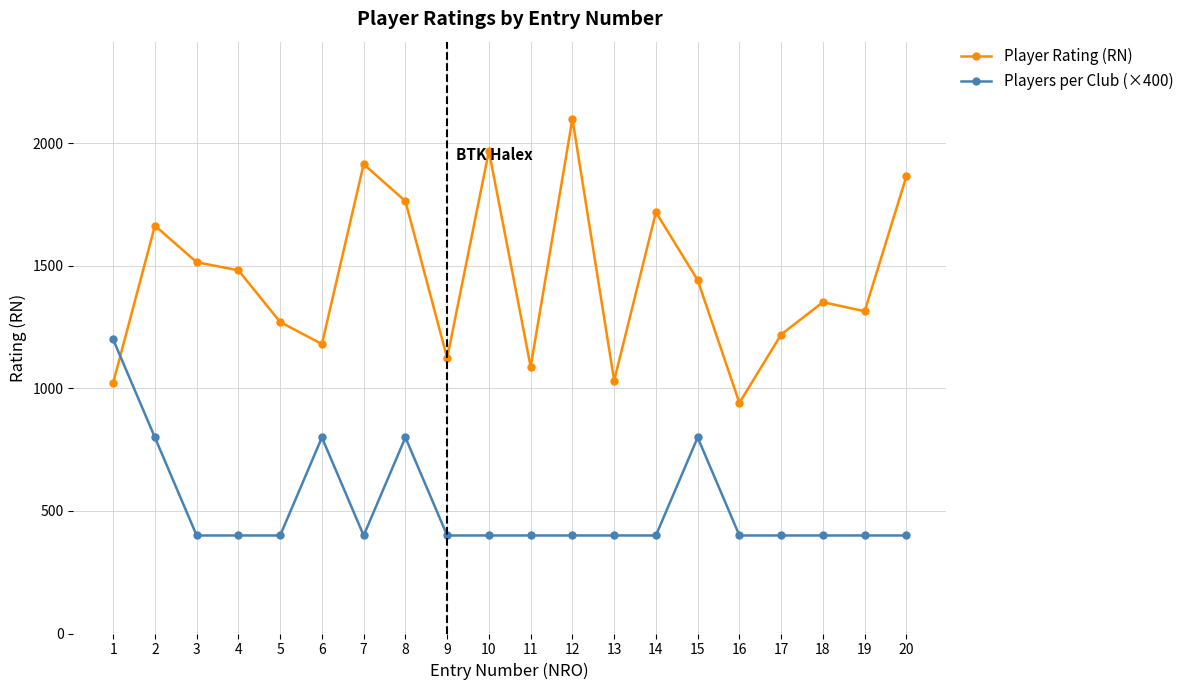

At which category does Player Rating (RN) reach its first local valley?

6